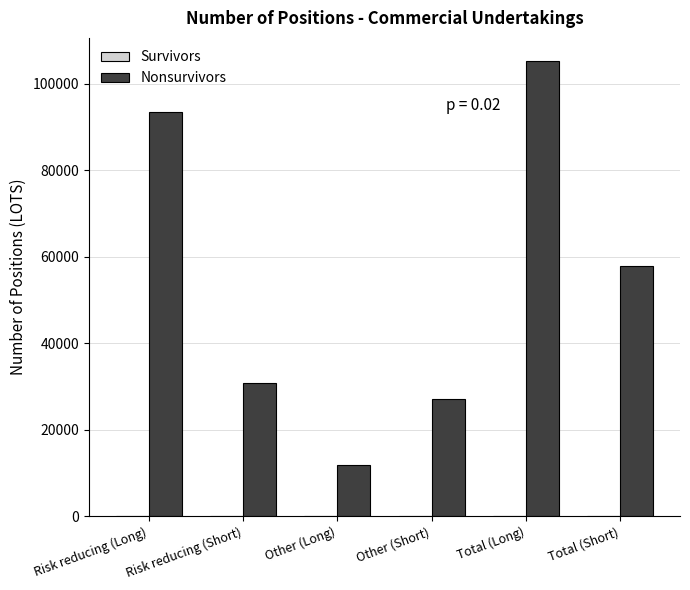

True or false: the data shows 31142.0 at Total (Short).

False